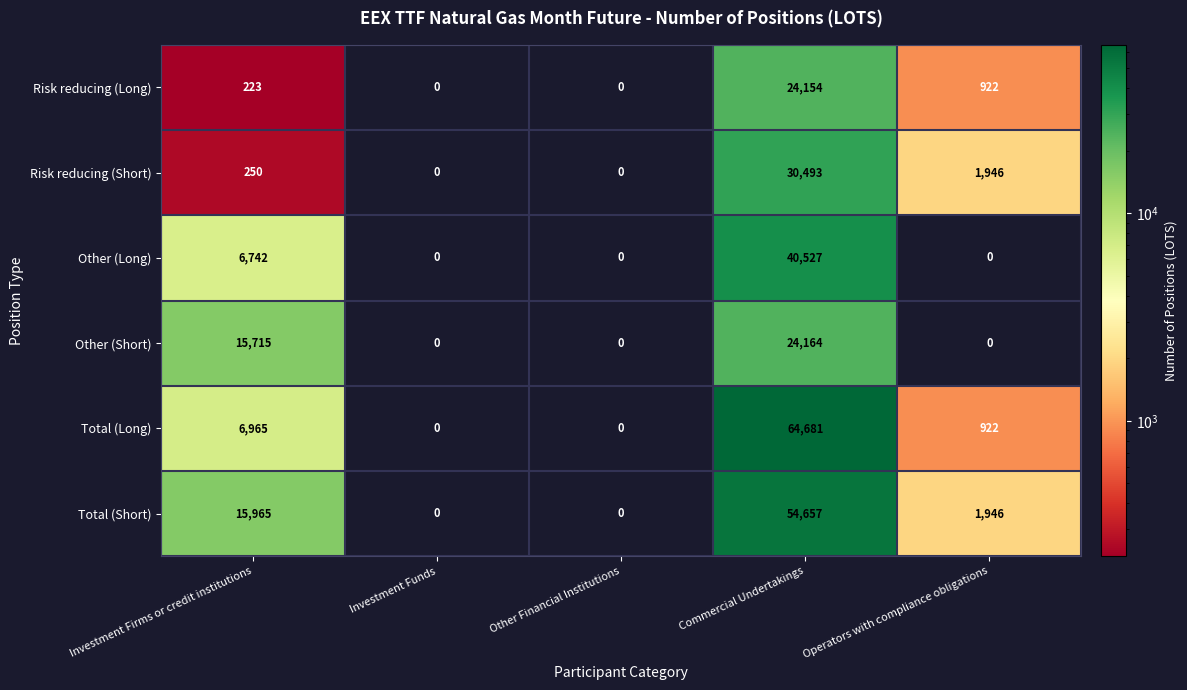

Reading left to right, list all the values displayed in this chart.

Risk reducing (Long): Investment Firms or credit institutions=223	Investment Funds=0	Other Financial Institutions=0	Commercial Undertakings=24154	Operators with compliance obligations=922
Risk reducing (Short): Investment Firms or credit institutions=250	Investment Funds=0	Other Financial Institutions=0	Commercial Undertakings=30493	Operators with compliance obligations=1946
Other (Long): Investment Firms or credit institutions=6742	Investment Funds=0	Other Financial Institutions=0	Commercial Undertakings=40527	Operators with compliance obligations=0
Other (Short): Investment Firms or credit institutions=15715	Investment Funds=0	Other Financial Institutions=0	Commercial Undertakings=24164	Operators with compliance obligations=0
Total (Long): Investment Firms or credit institutions=6965	Investment Funds=0	Other Financial Institutions=0	Commercial Undertakings=64681	Operators with compliance obligations=922
Total (Short): Investment Firms or credit institutions=15965	Investment Funds=0	Other Financial Institutions=0	Commercial Undertakings=54657	Operators with compliance obligations=1946